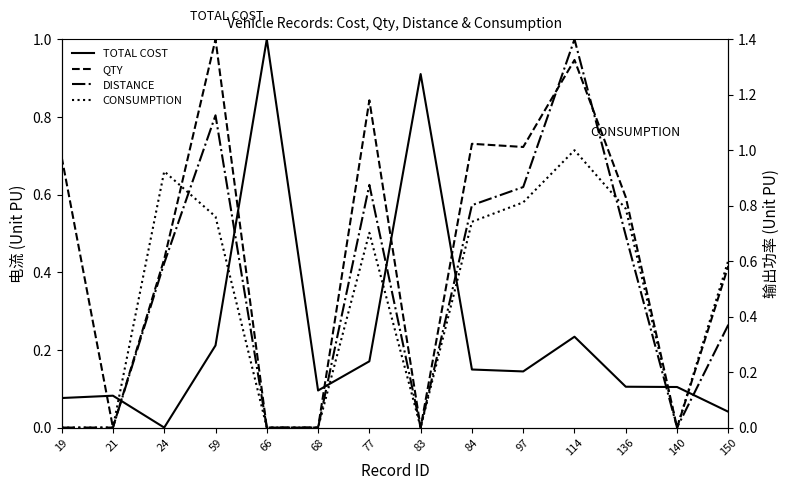

Does the chart have visible grid lines?

No